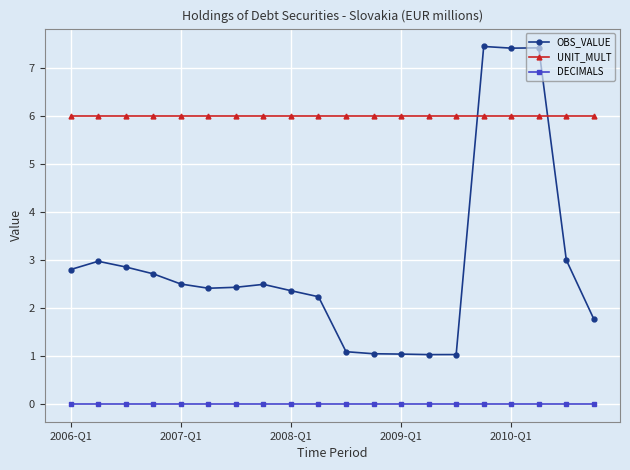

At how many categories does at least one series exceed 1?

20